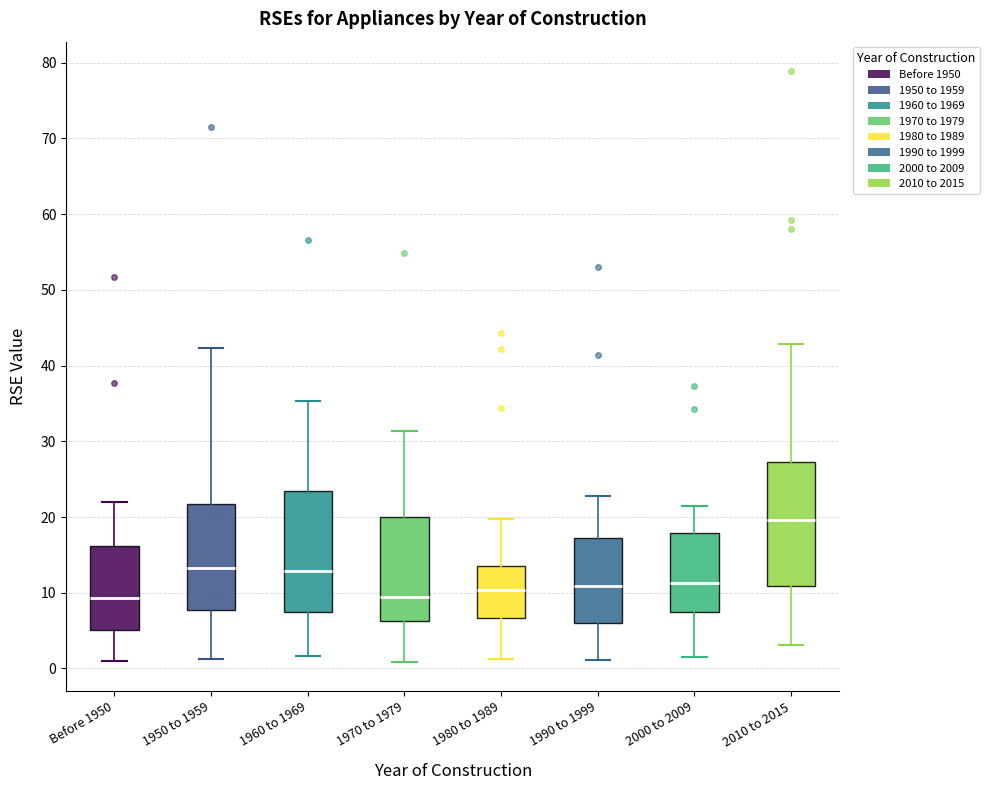

Where does the lower whisker of the box for 2010 to 2015 end on the y-axis? The values are not printed on the chart, so give them approximately, as read against the axis.

3